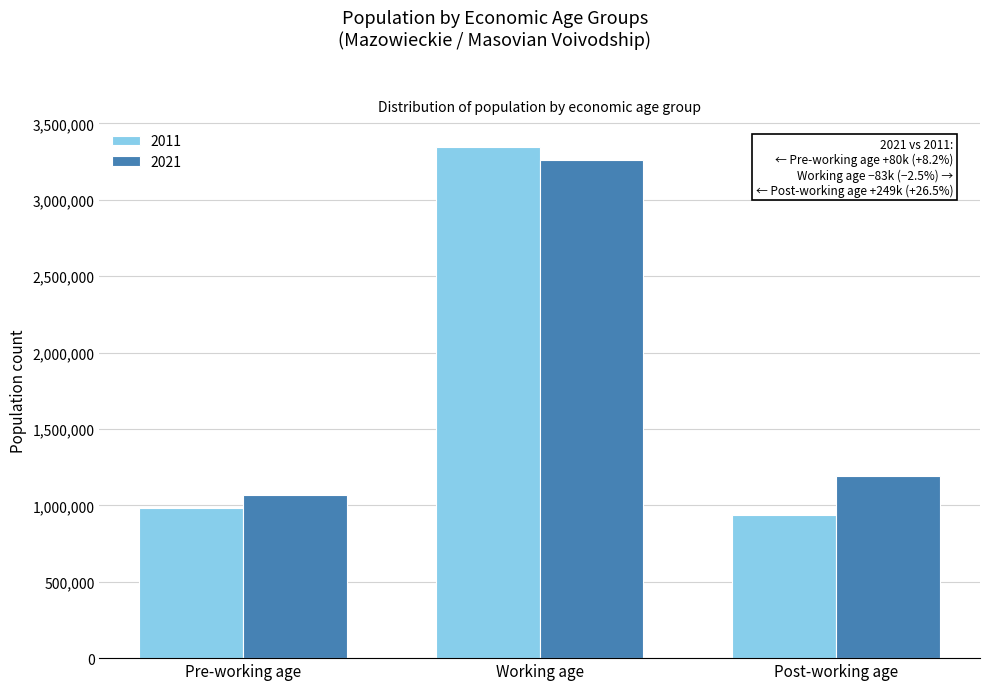

Reading left to right, transcribe all the data shown in this chart.

2011: 984219	3344164	940277
2021: 1064788	3260820	1189091